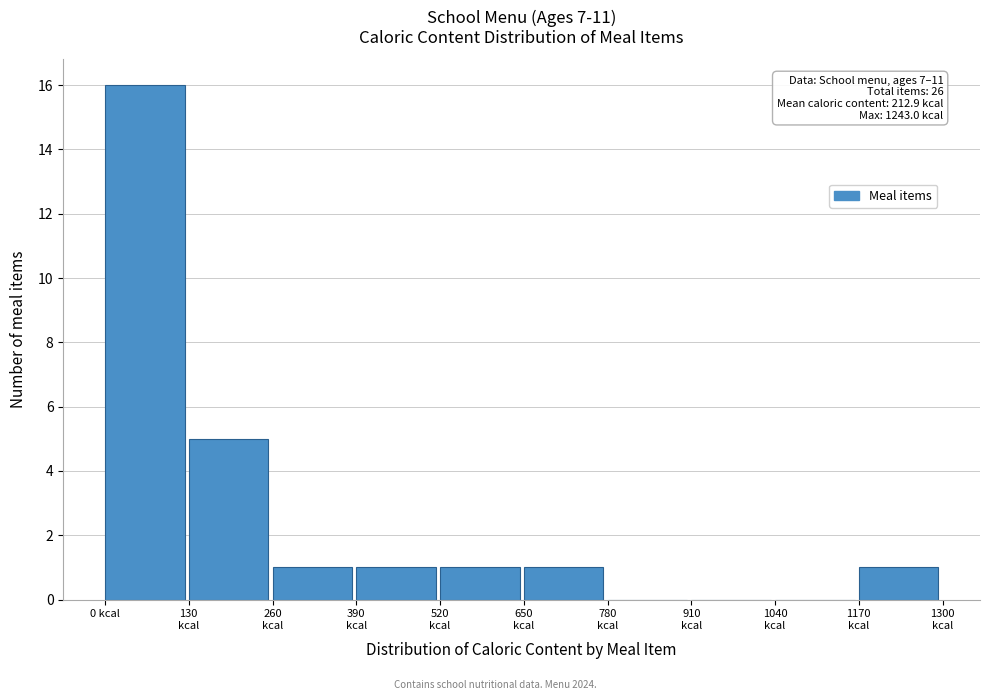

Which range on the x-axis has the tallest bar?

0 to 130